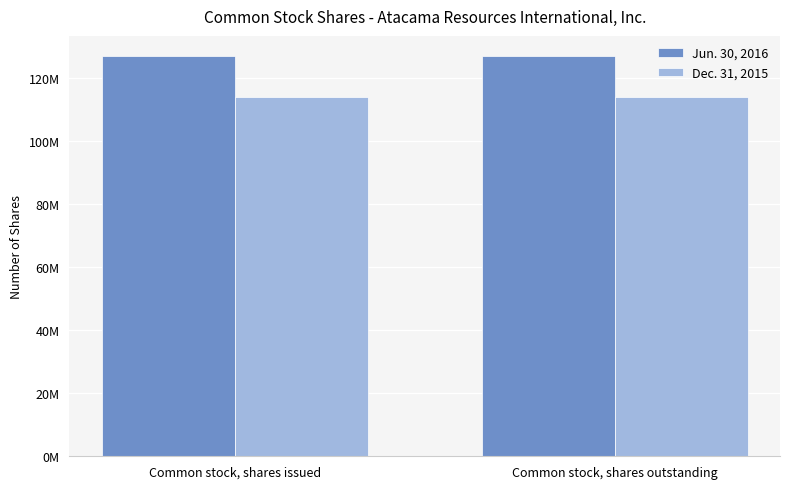

What are all the series names shown in the legend?

Jun. 30, 2016, Dec. 31, 2015